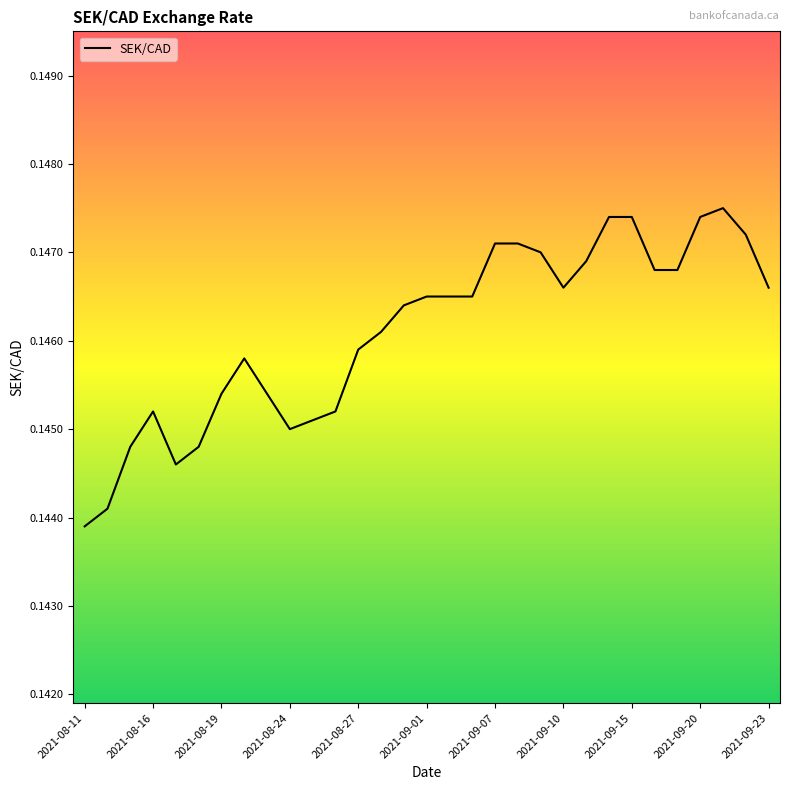

Which category has the lowest value across all series?

2021-08-11